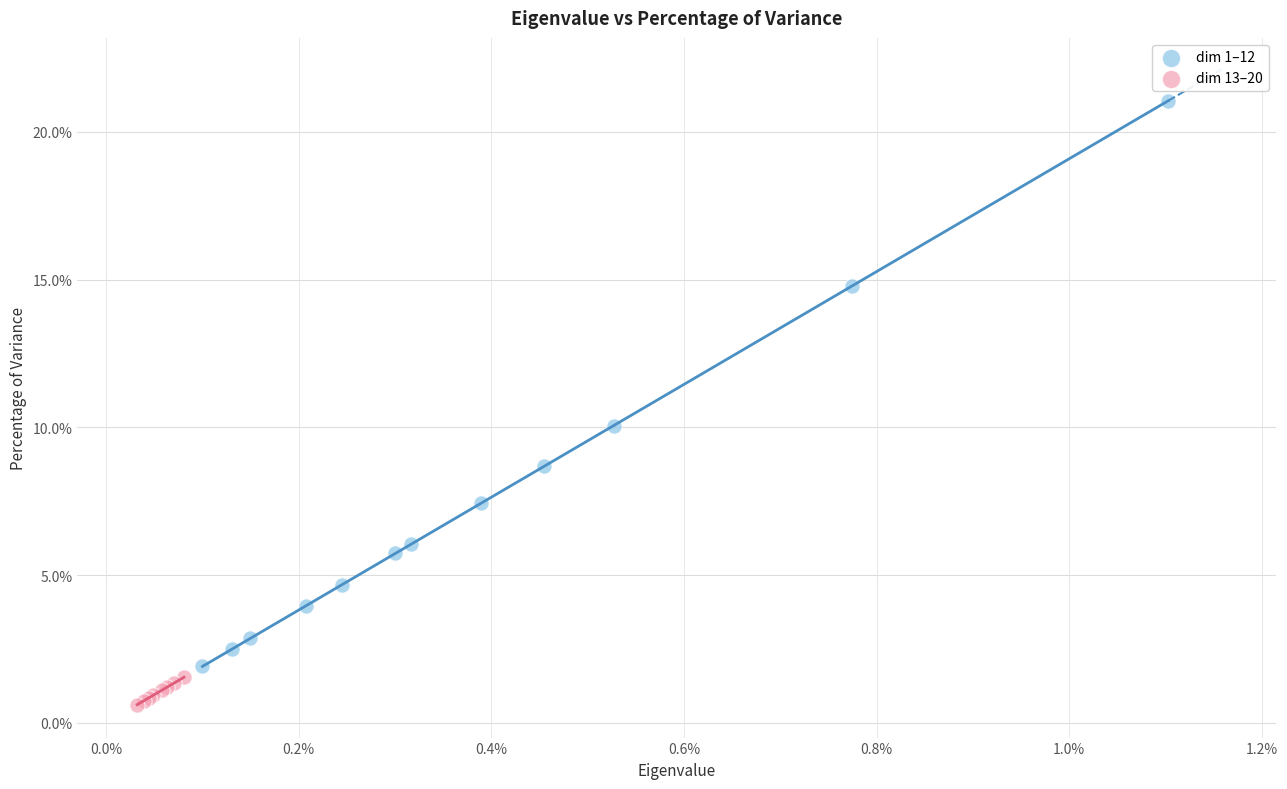

Which series has the widest spread of Y values?

dim 1–12